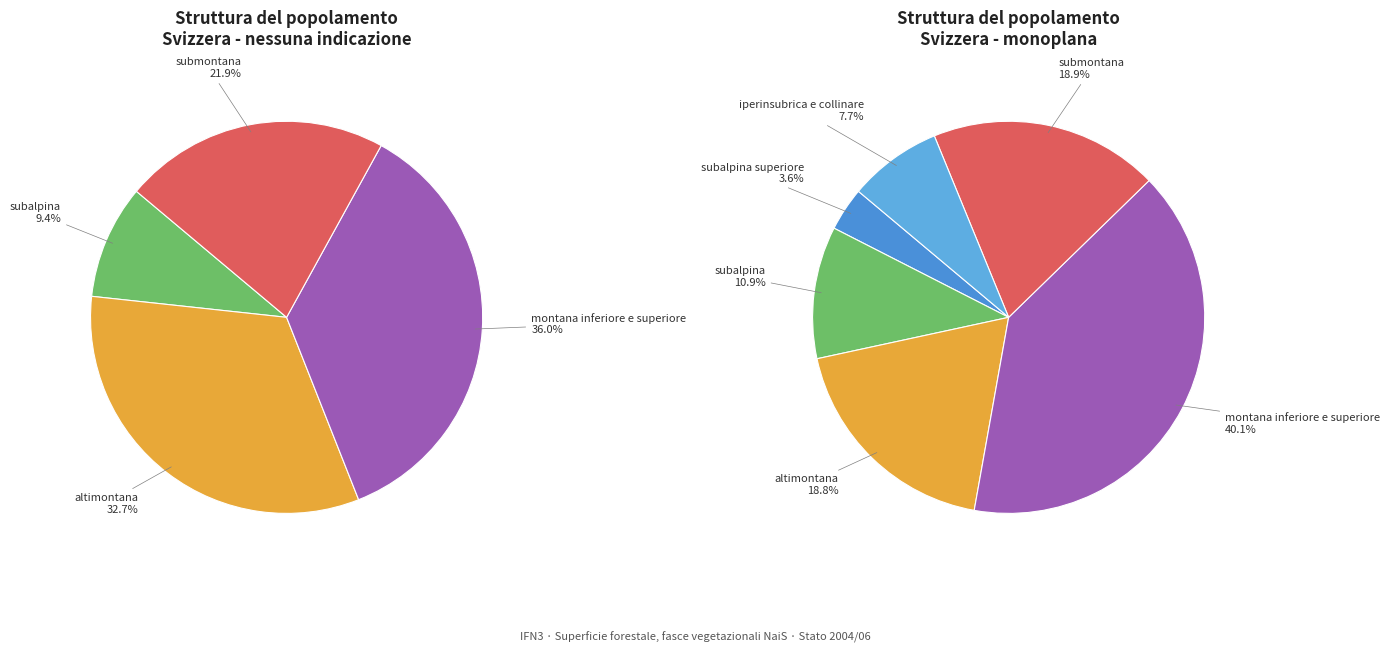

Is there a majority slice in this chart?

No